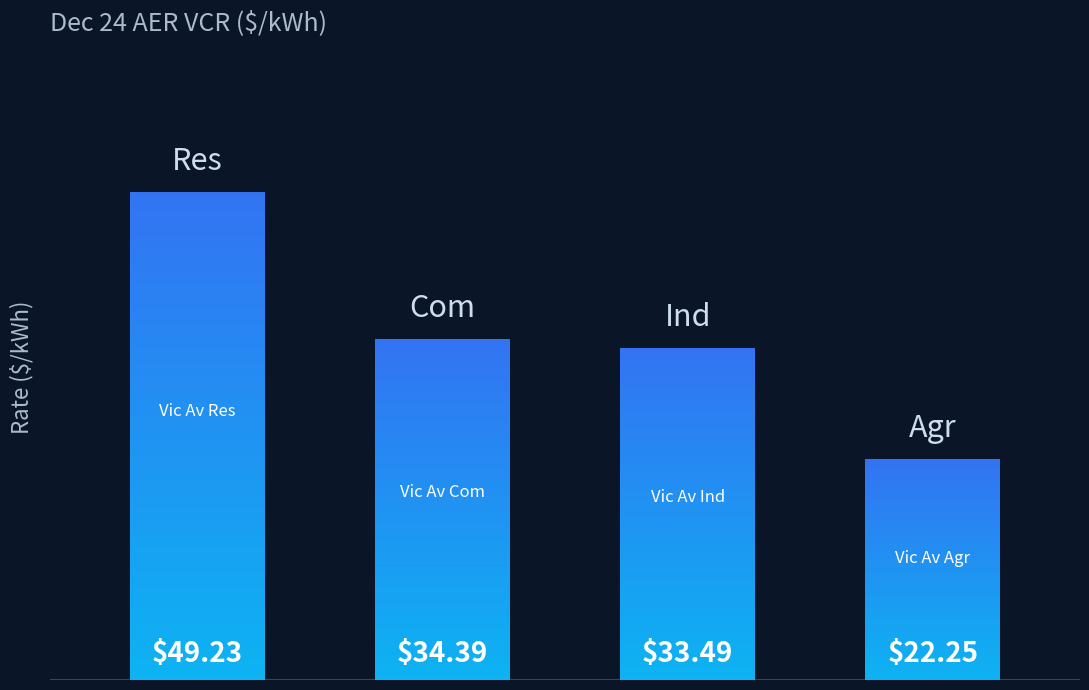

The chart shows a value of 34.4 at 1. True or false?

True